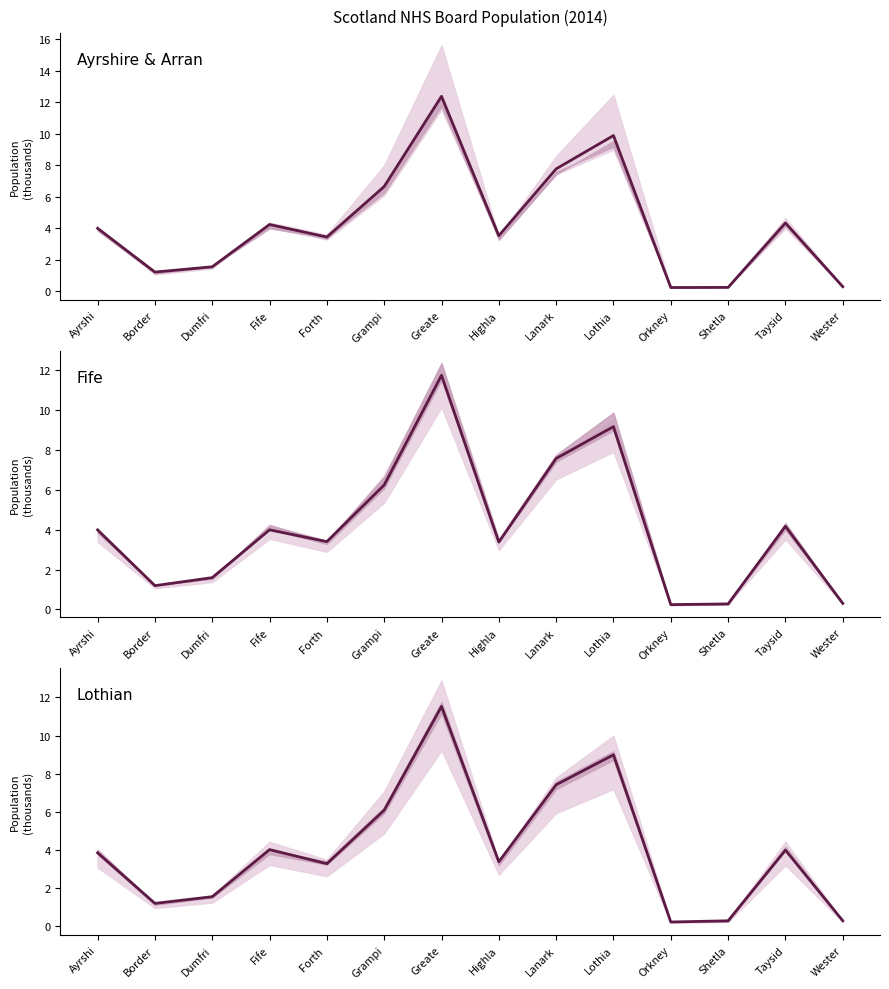

True or false: Ayrshire & Arran and Lothian cross at least once.

True